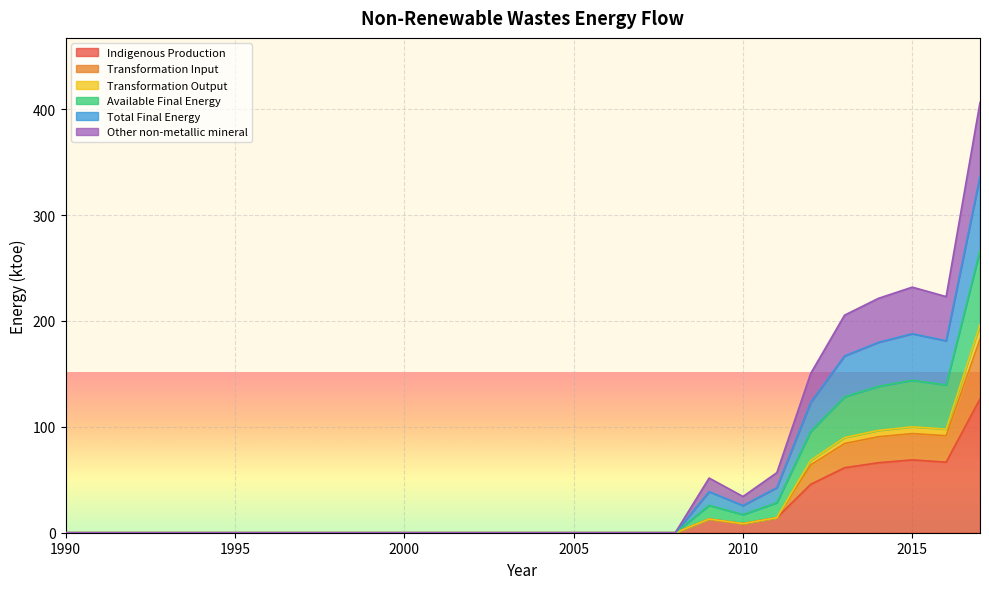

At which category is the sum across all series the highest?

2017